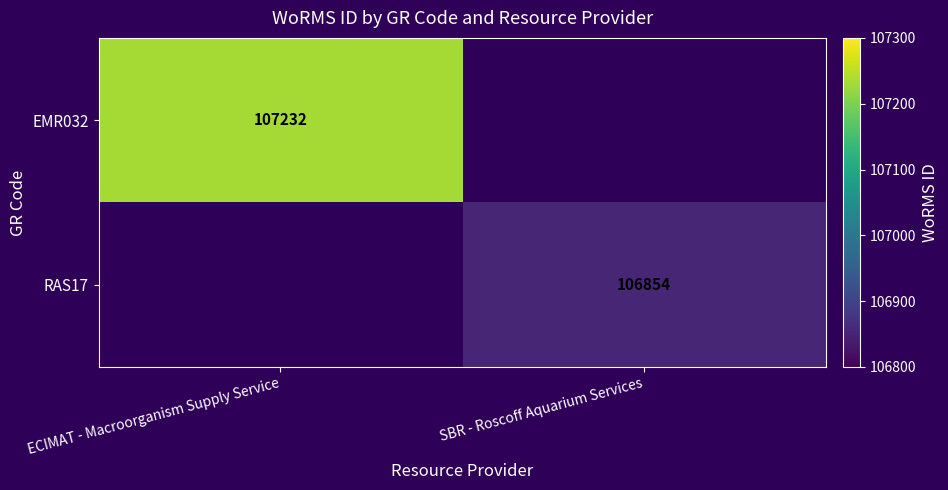

At which category does the chart reach its peak across all series?

ECIMAT - Macroorganism Supply Service